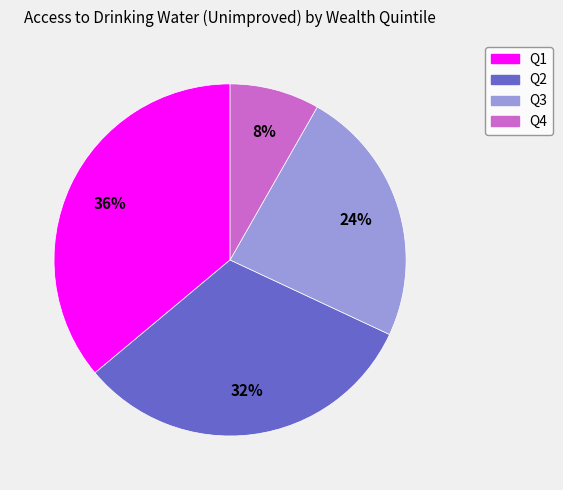

To the nearest percent, what is the difference between the largest and smallest slice percentages?

28%